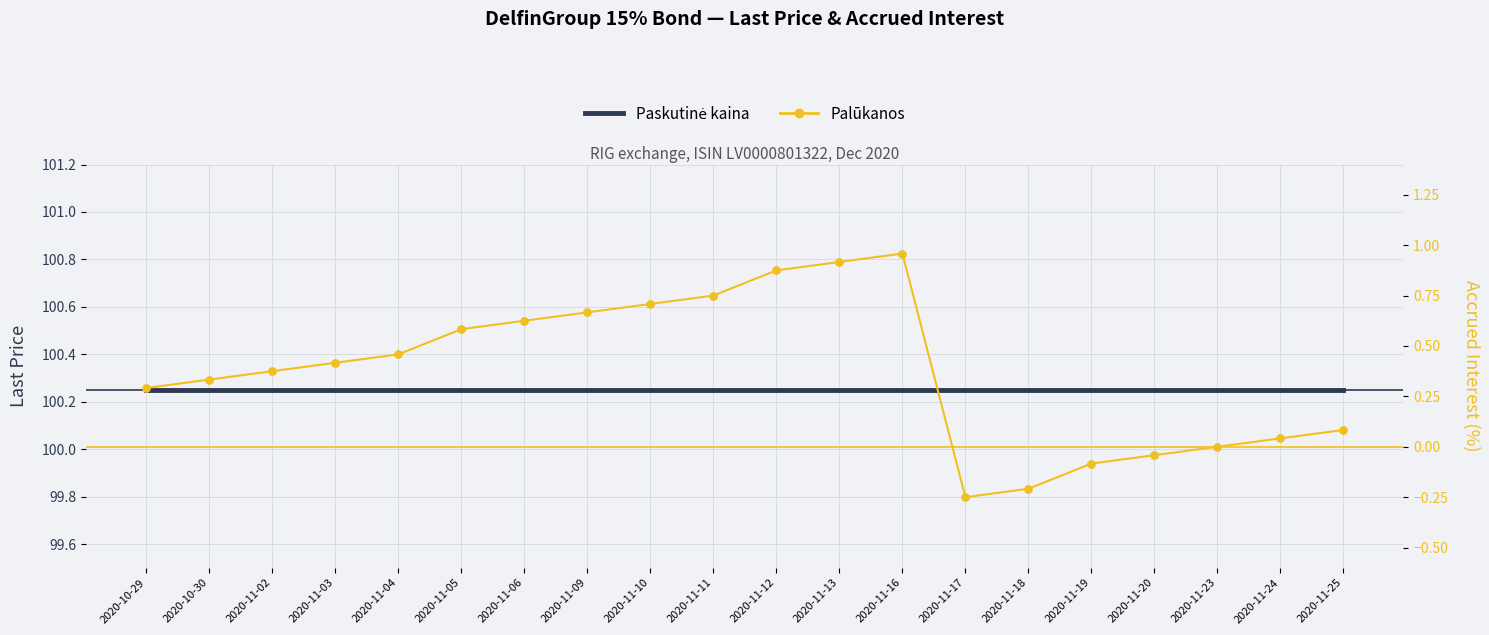

At how many categories does at least one series exceed 70?

20